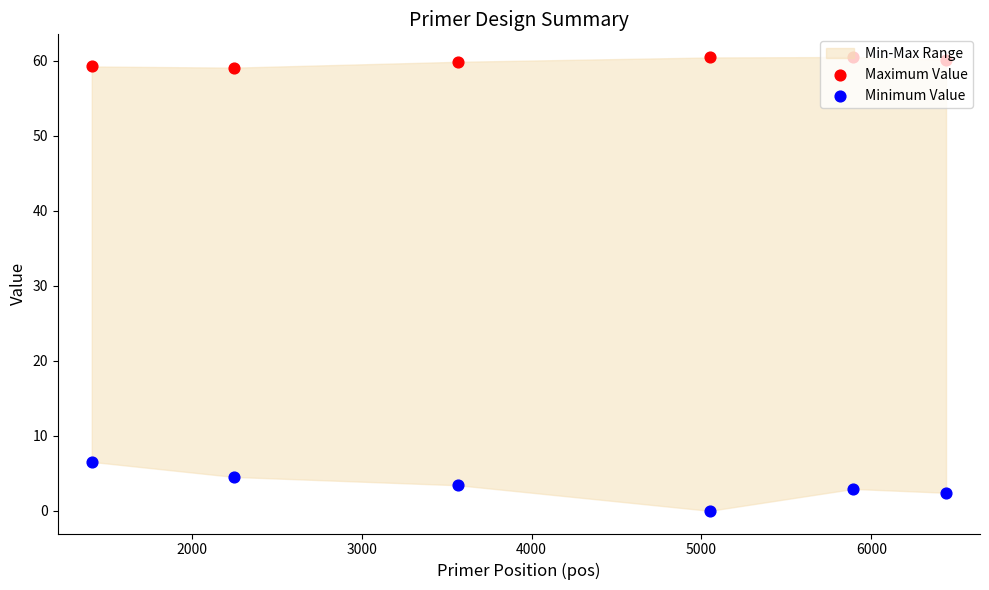

Is the value of Maximum Value at 2000 greater than the value of Minimum Value at 2000?

Yes